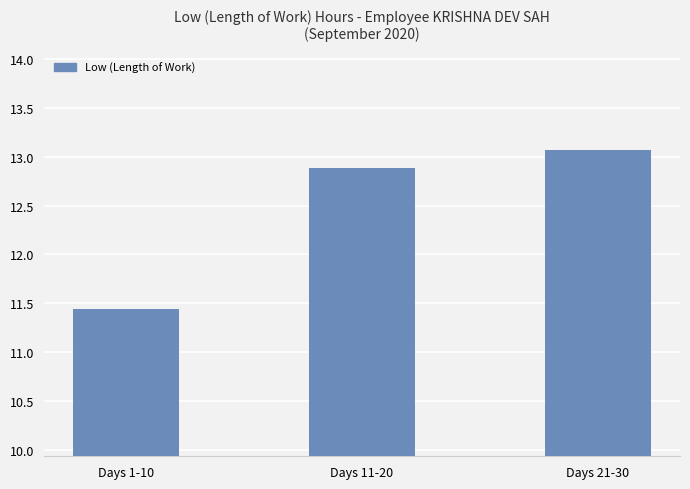

Reading left to right, extract all data points from this chart.

11.4	12.9	13.1